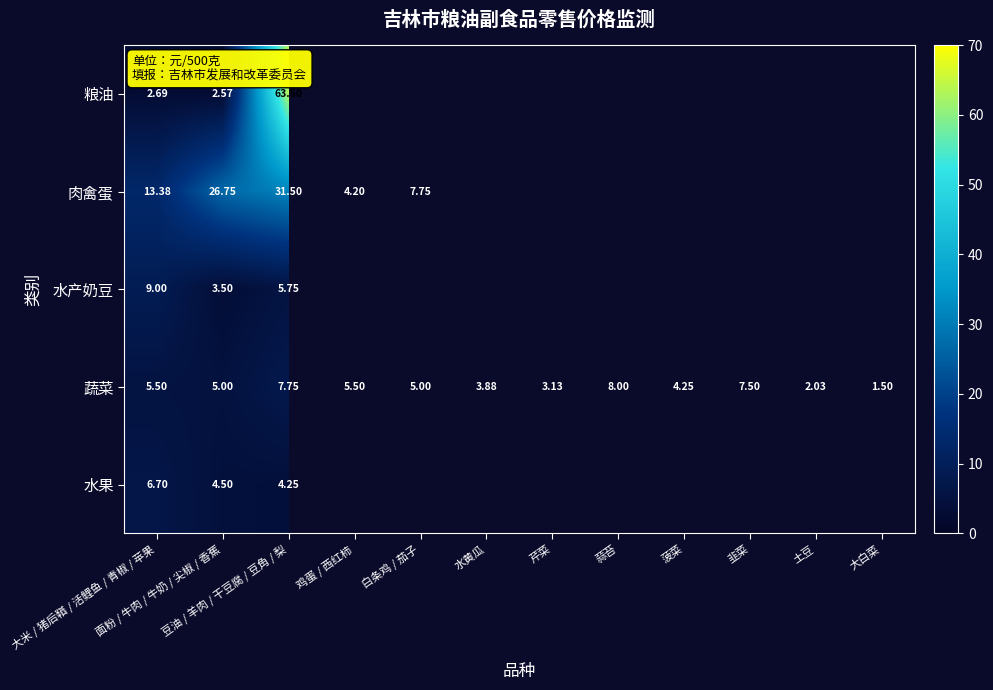

At which category does the chart reach its minimum across all series?

大白菜